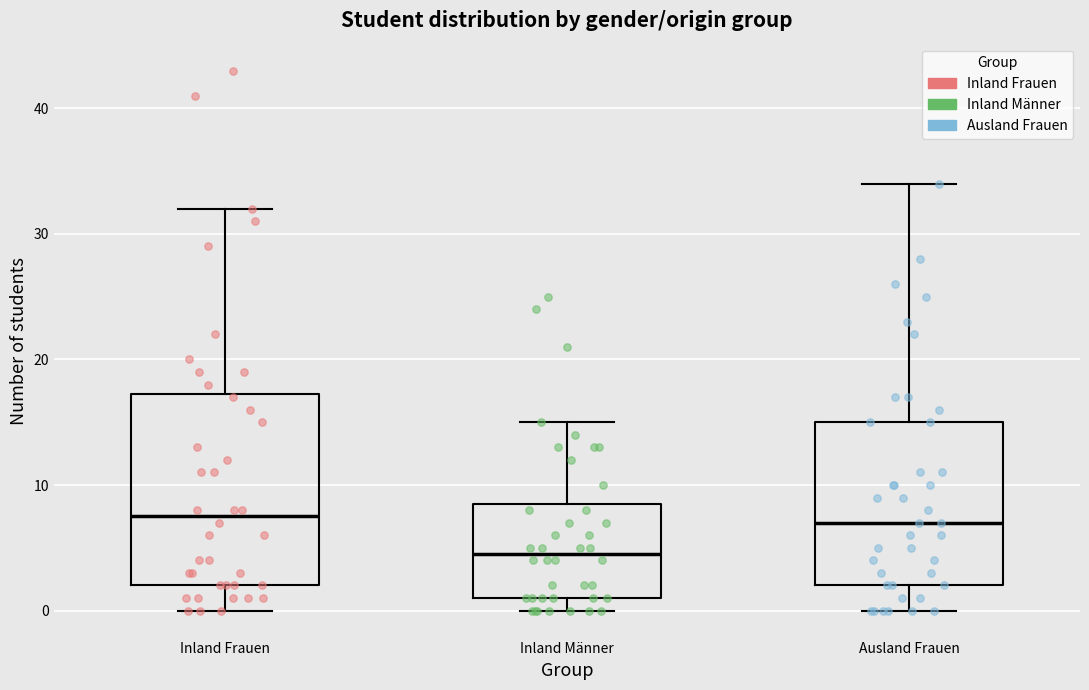

Comparing the boxes themselves (not the whiskers), which one is the tallest?

Inland Frauen